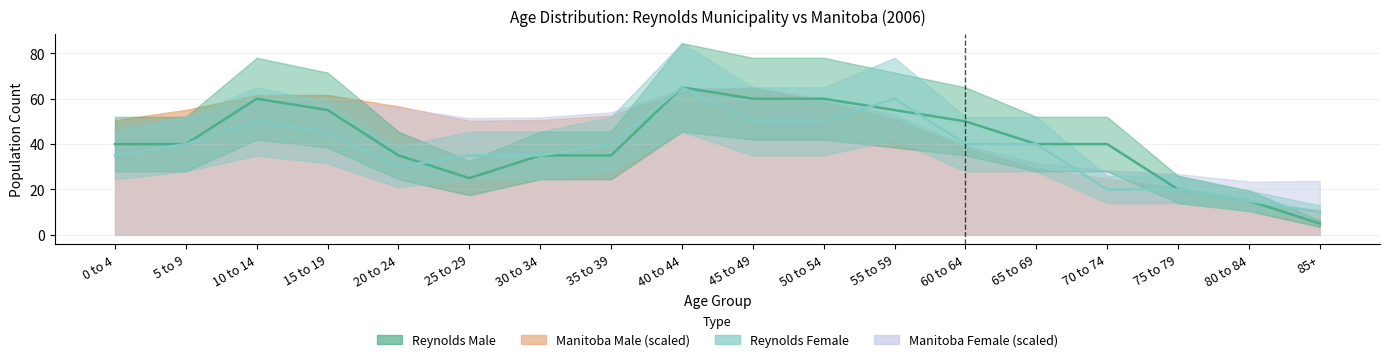

At which label is Reynolds Male closest to 35?

20 to 24